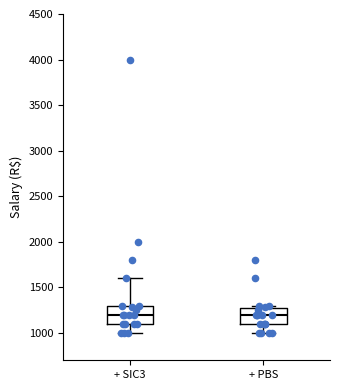

Reading left to right, read every box against the y-axis: the position of its median line, the range the box covers, and the ends of its whiskers. The values are not printed on the chart, so give them approximately, as read against the axis.

+ SIC3: median 1200, box 1100 to 1300, whiskers 1000 to 1600
+ PBS: median 1200, box 1100 to 1250, whiskers 1000 to 1300